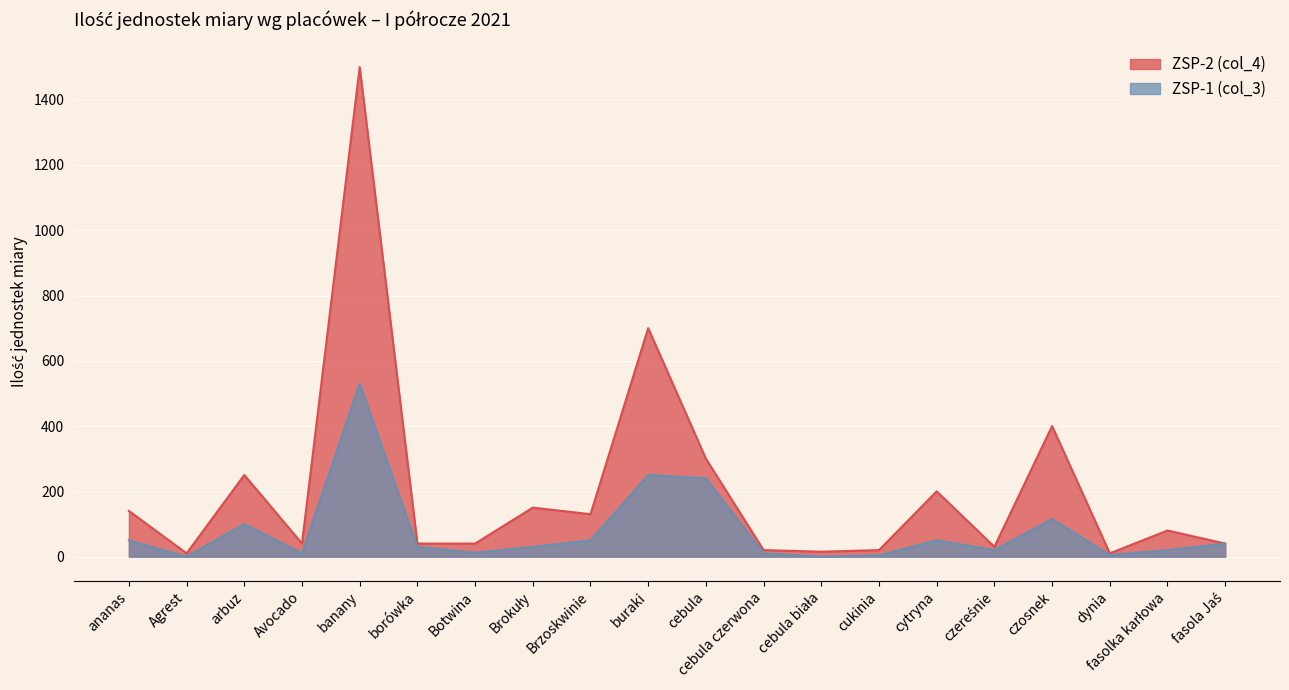

What is the value of the ZSP-2 (col_4) point at the 15th from the left?

200